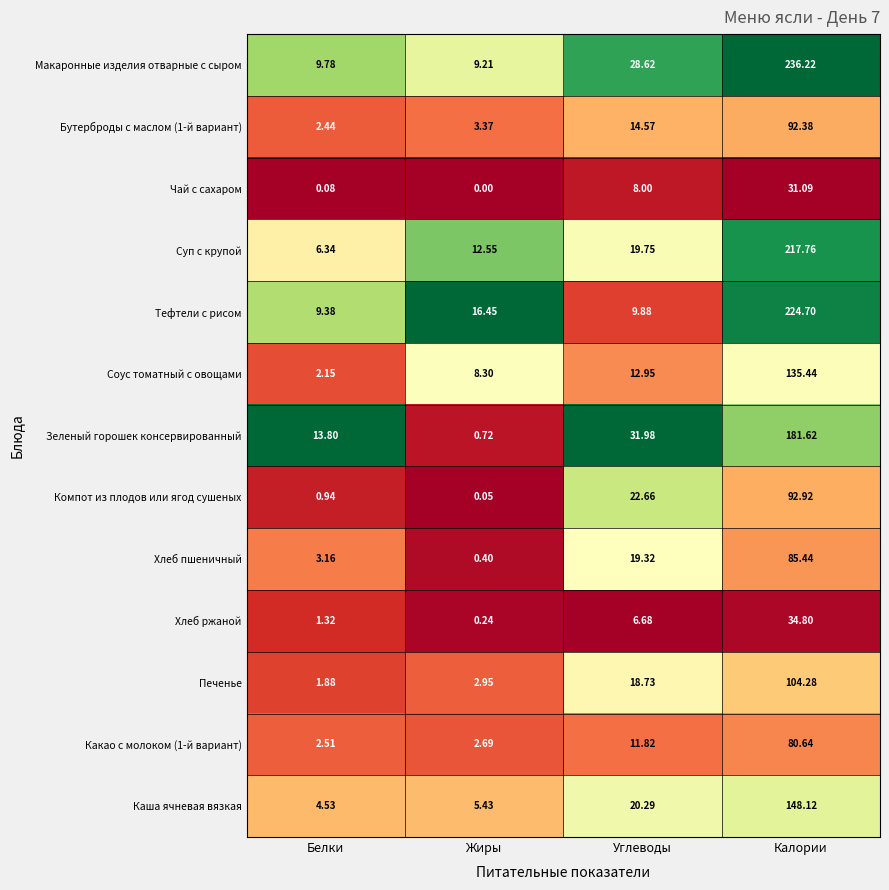

At which label does Бутерброды с маслом (1-й вариант) first exceed 14?

Углеводы